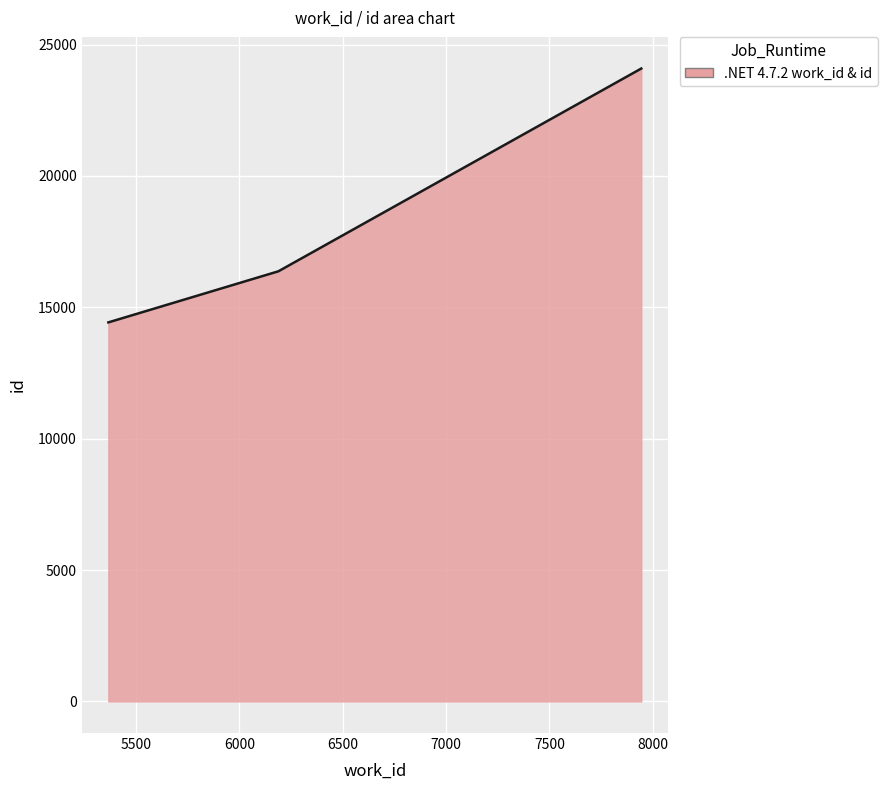

What is the sum of all values?

71243